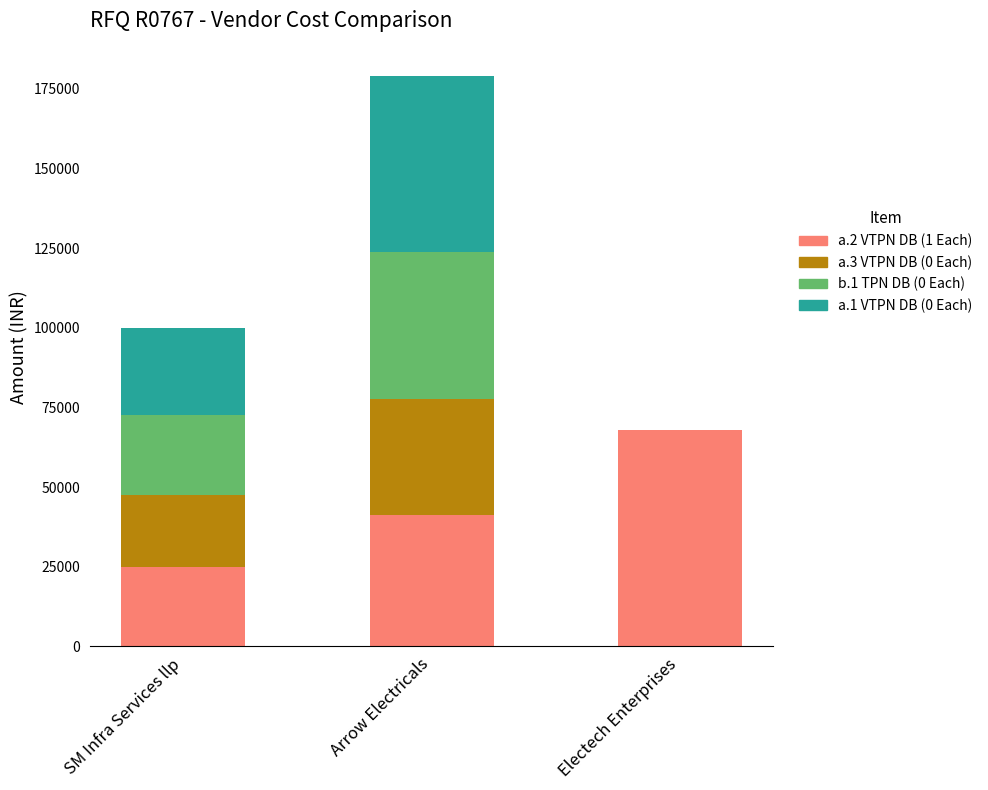

Are the bars grouped side by side (vs. stacked)?

No